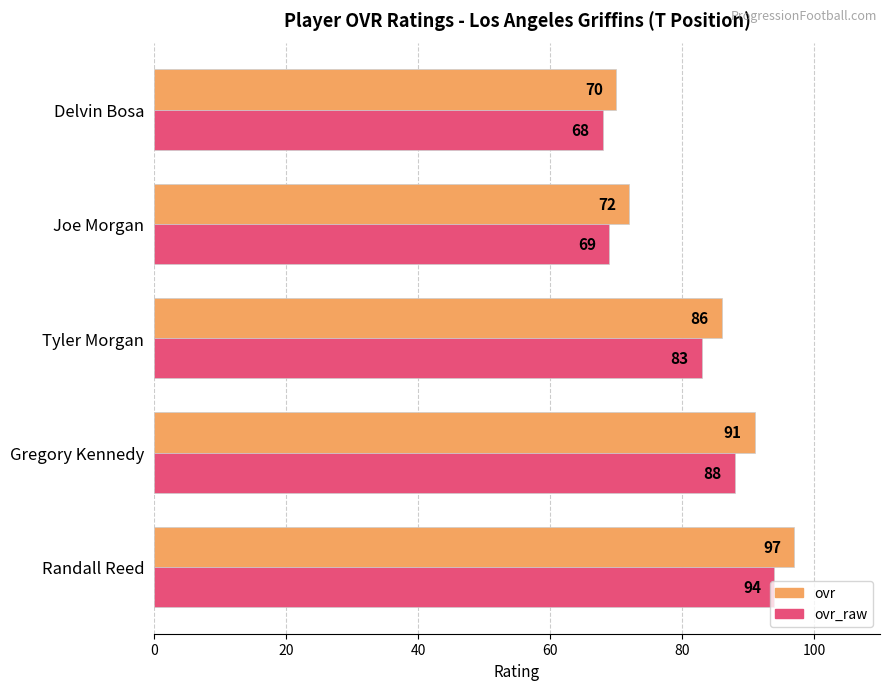

Which category has the lowest value in the ovr series?

Delvin Bosa